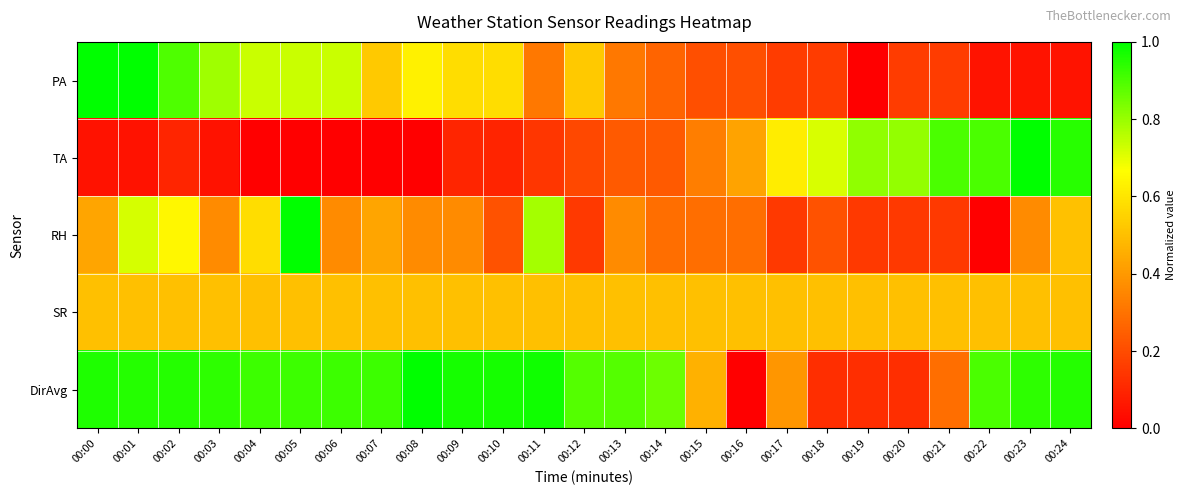

What is the spread (max minus min) of values at 00:23?

0.9